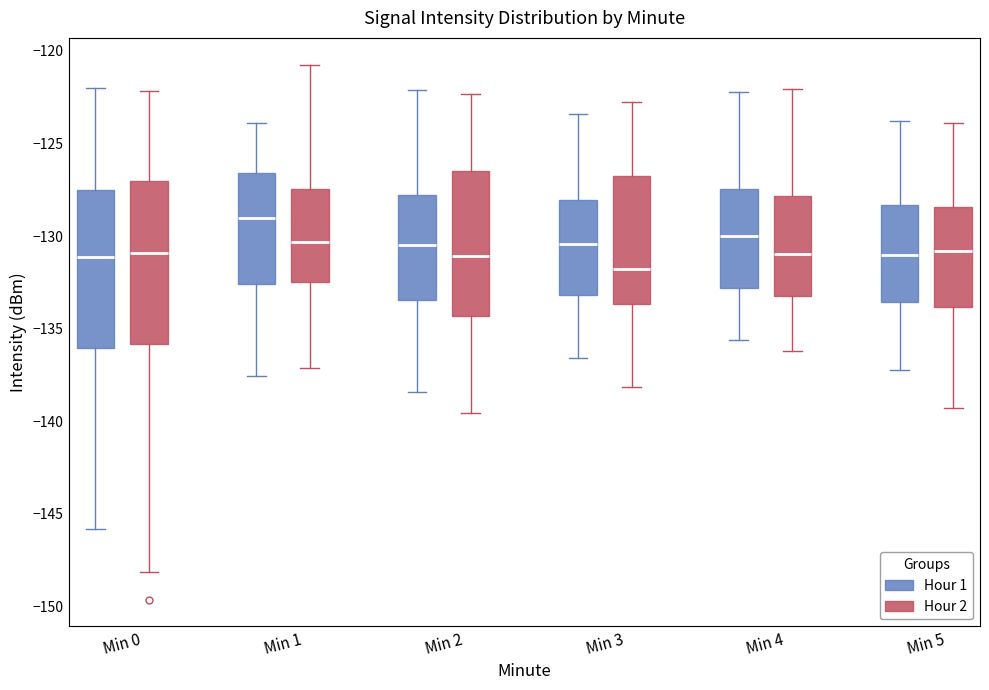

Reading left to right, transcribe this box plot: for each box, give where its median line is, the range the box spans, and where its two whiskers end, as read against the y-axis. The values are not printed on the chart, so give them approximately, as read against the axis.

Min 0 (Hour 1): median -131.0, box -136.0 to -127.5, whiskers -146.0 to -122.0
Min 0 (Hour 2): median -131.0, box -136.0 to -127.0, whiskers -148.0 to -122.0
Min 1 (Hour 1): median -129.0, box -132.5 to -126.5, whiskers -137.5 to -124.0
Min 1 (Hour 2): median -130.5, box -132.5 to -127.5, whiskers -137.0 to -120.5
Min 2 (Hour 1): median -130.5, box -133.5 to -128.0, whiskers -138.5 to -122.0
Min 2 (Hour 2): median -131.0, box -134.5 to -126.5, whiskers -139.5 to -122.5
Min 3 (Hour 1): median -130.5, box -133.0 to -128.0, whiskers -136.5 to -123.5
Min 3 (Hour 2): median -132.0, box -133.5 to -127.0, whiskers -138.0 to -122.5
Min 4 (Hour 1): median -130.0, box -133.0 to -127.5, whiskers -135.5 to -122.0
Min 4 (Hour 2): median -131.0, box -133.0 to -128.0, whiskers -136.0 to -122.0
Min 5 (Hour 1): median -131.0, box -133.5 to -128.5, whiskers -137.0 to -124.0
Min 5 (Hour 2): median -131.0, box -134.0 to -128.5, whiskers -139.5 to -124.0